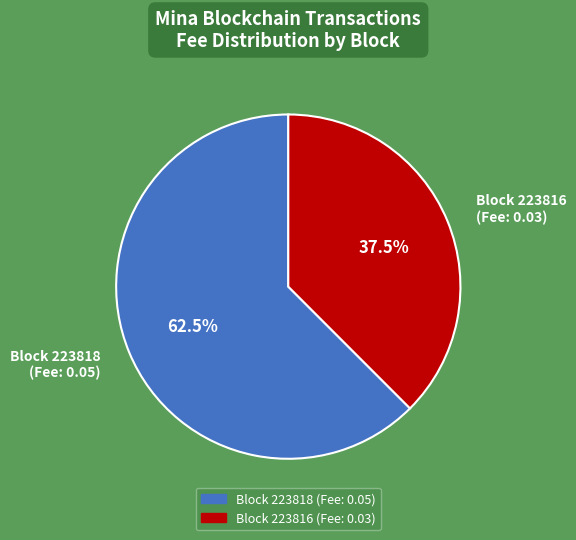

What is the total percentage of Block 223816 (Fee: 0.03) and Block 223818 (Fee: 0.05)?

100.0%